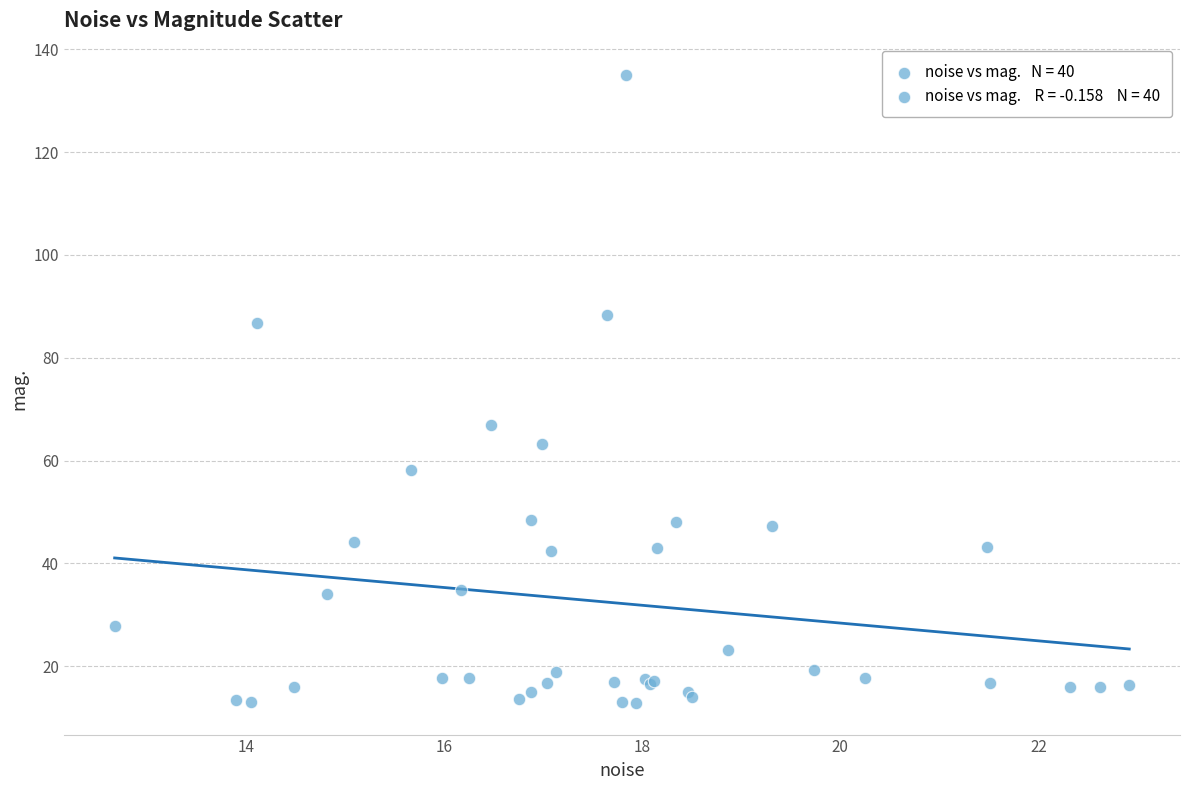

What Y value in the scatter plot is closest to 73?

66.9